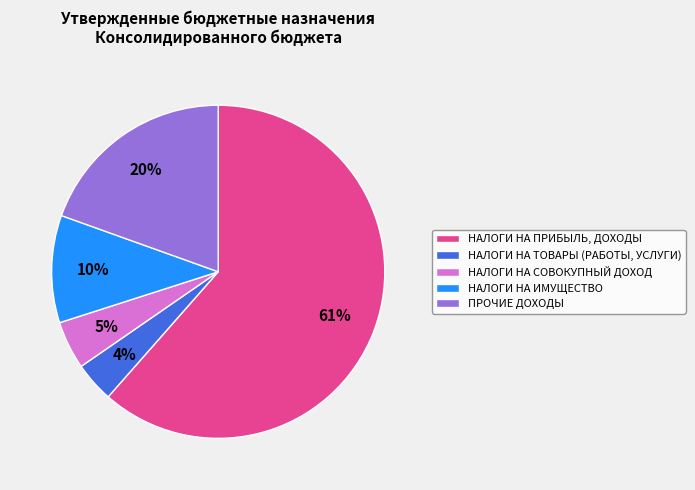

To the nearest percent, what is the combined percentage of НАЛОГИ НА ИМУЩЕСТВО and ПРОЧИЕ ДОХОДЫ?

30%